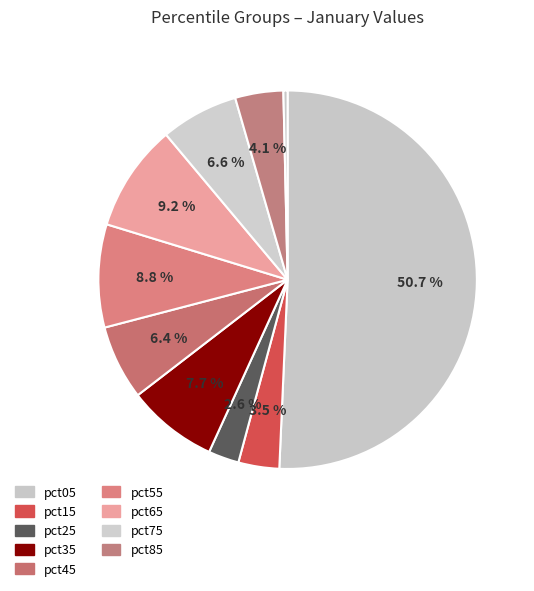

Count the number of slices in the pie.

10